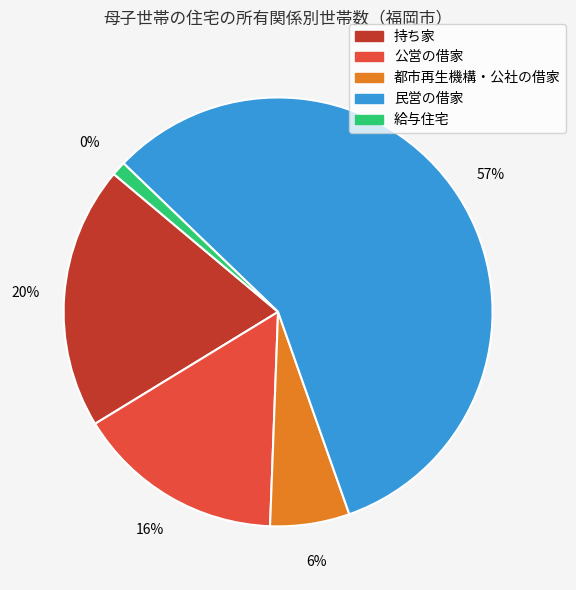

Is 民営の借家 the majority of the pie?

Yes